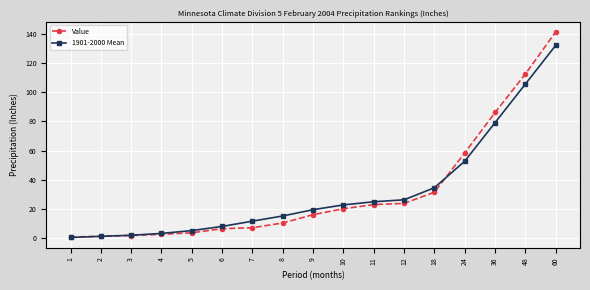

The value of 1901-2000 Mean at 12 is 7.2. True or false?

False